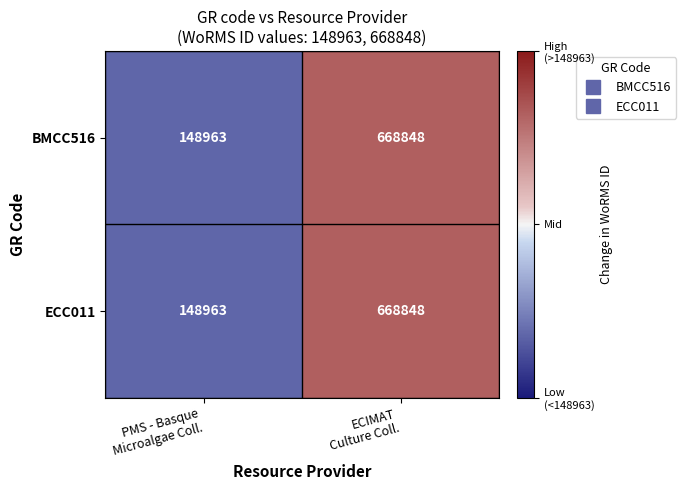

What is the sum of all BMCC516 values?

817811